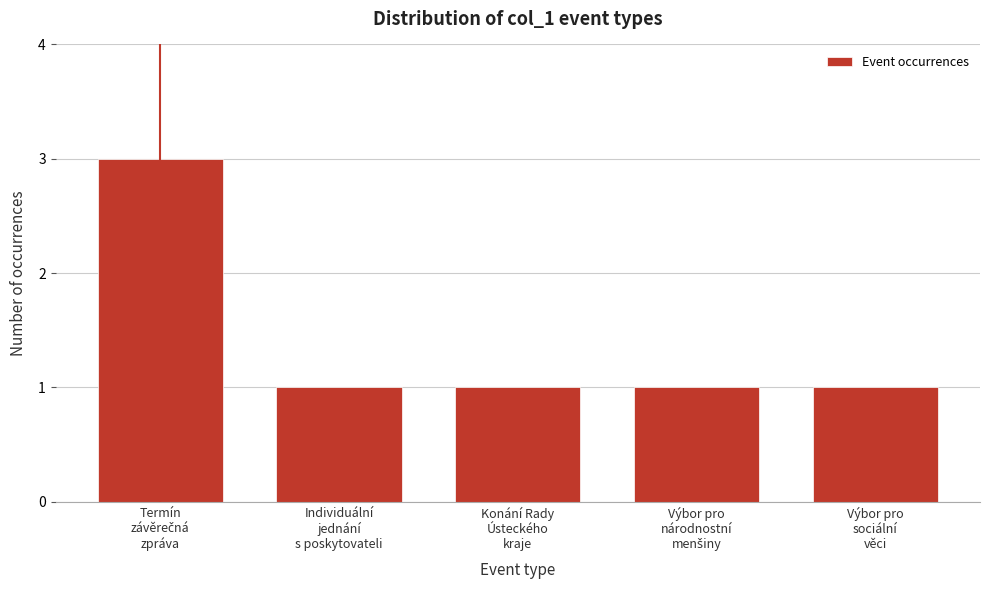

Reading right to left, list all the values displayed in this chart.

1	1	1	1	3